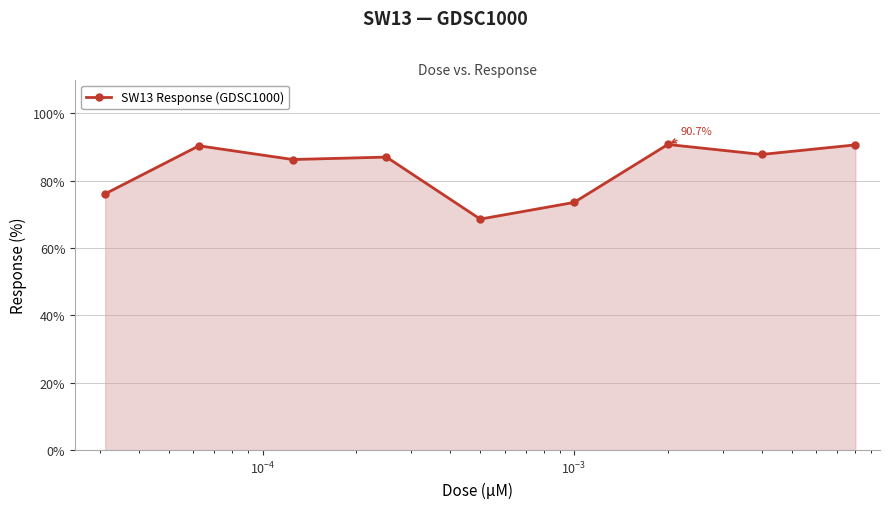

What is the value of the 4th point from the left?

87.0